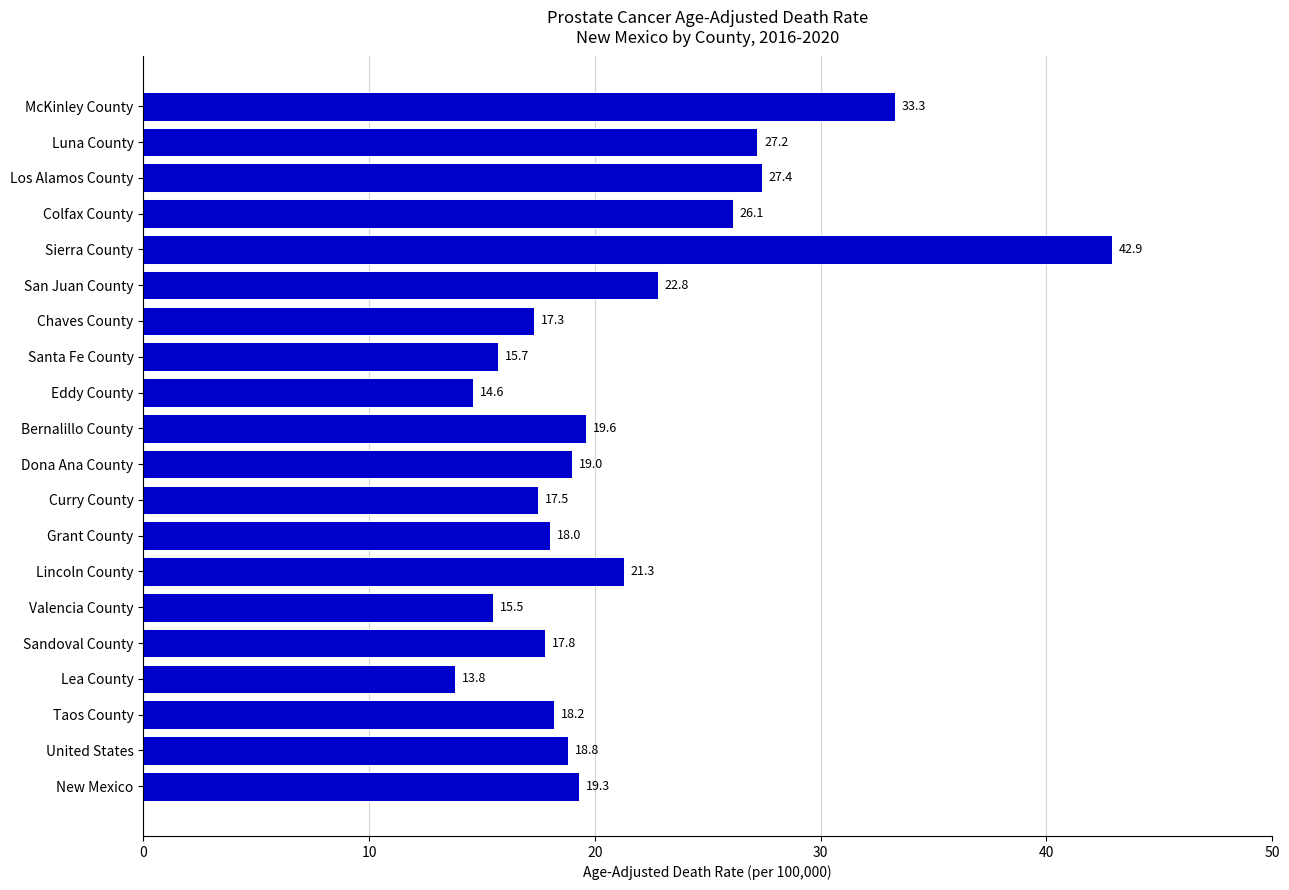

What is the difference between the second highest and second lowest values?

18.7